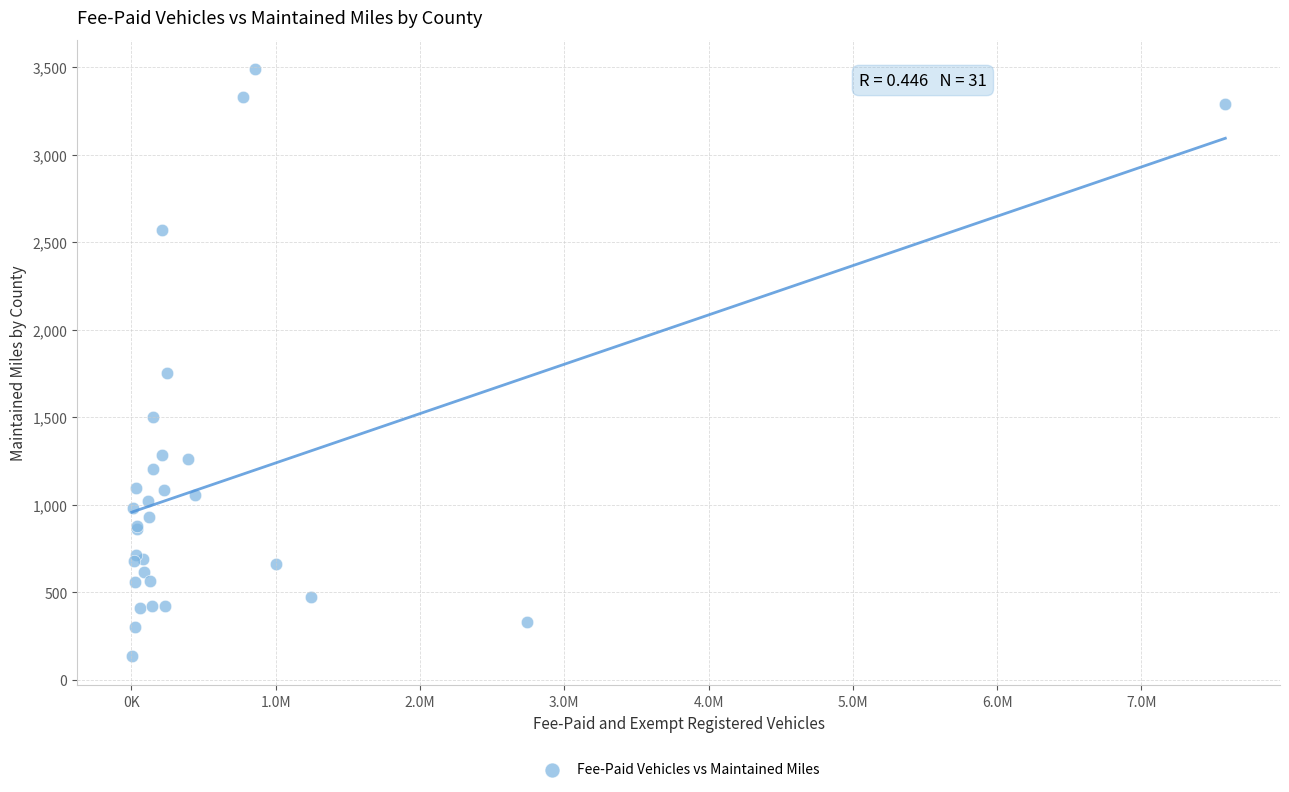

What Y value in the scatter plot is closest to 1811?

1754.7